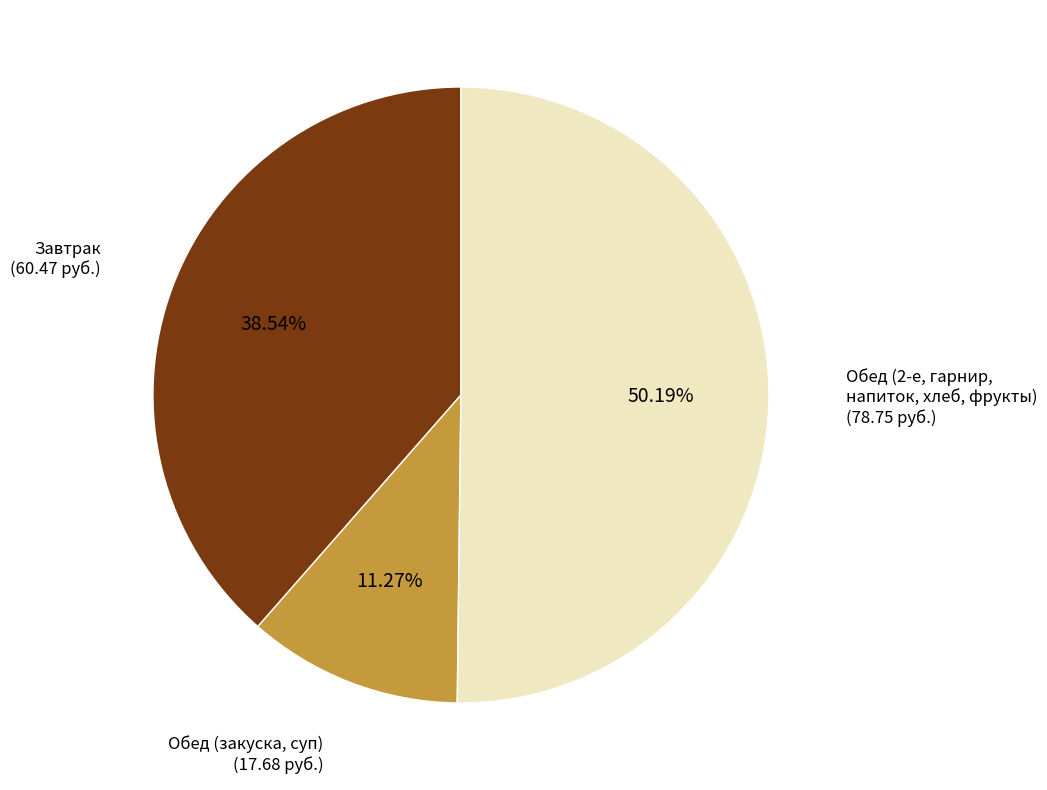

How many segments does this pie chart have?

3